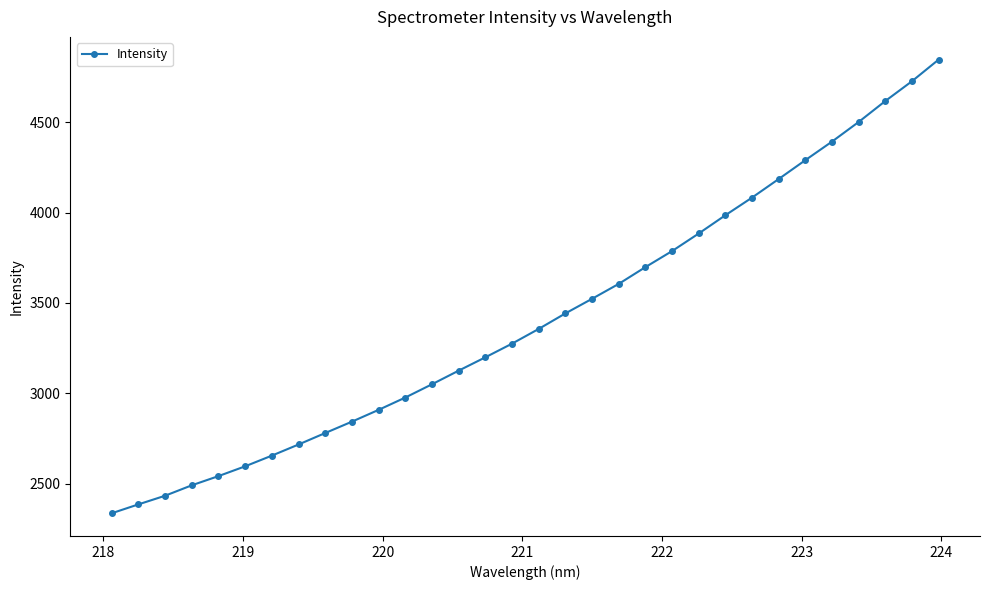

Does the chart display data point markers on the line(s)?

Yes